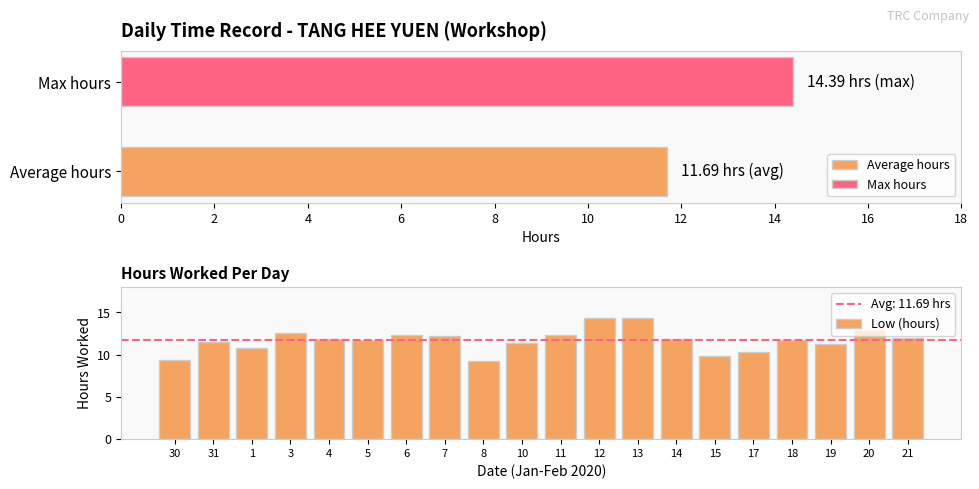

What is the difference between the second highest and minimum values in the Low (hours) series?

5.0